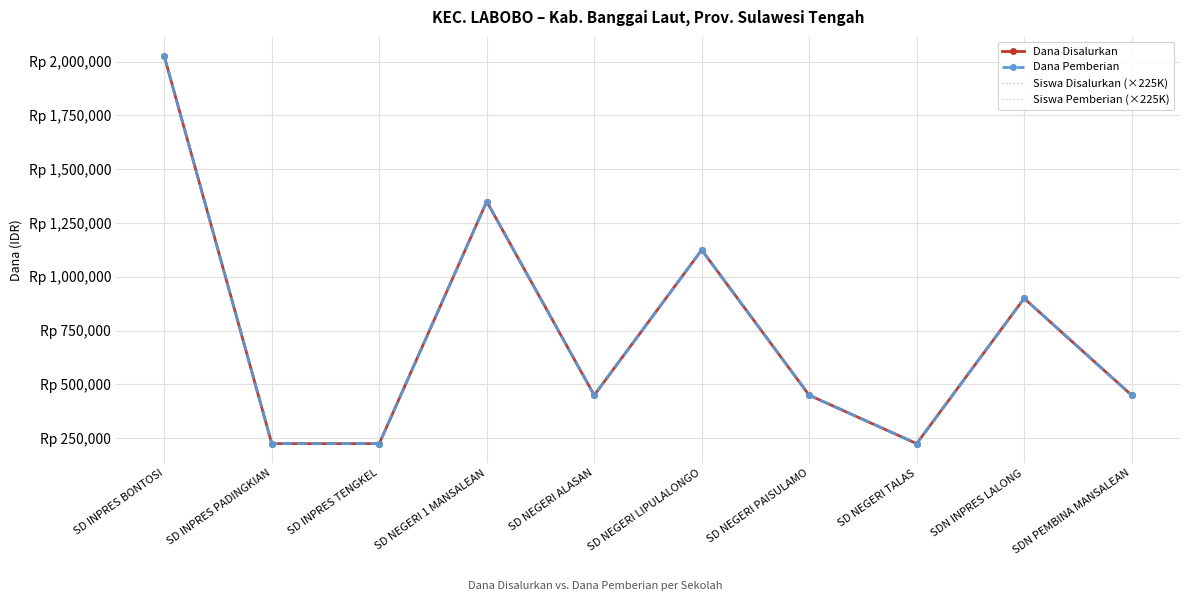

Where does the Siswa Disalurkan (×225K) series first go above 450000?

SD INPRES BONTOSI